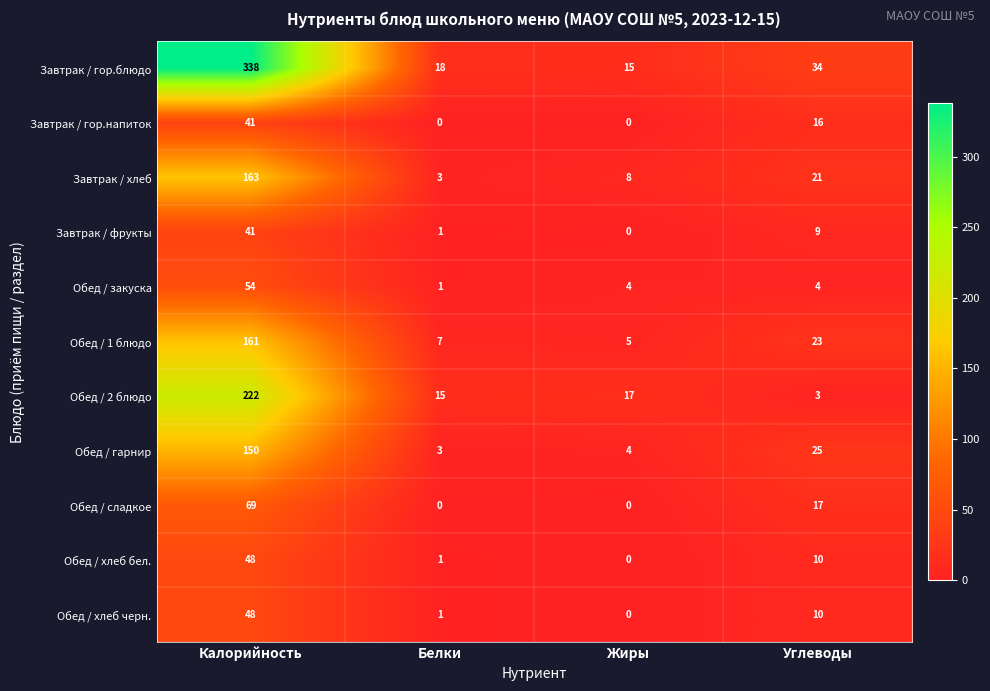

What is the sum of the Обед / закуска values at Калорийность and Углеводы?

58